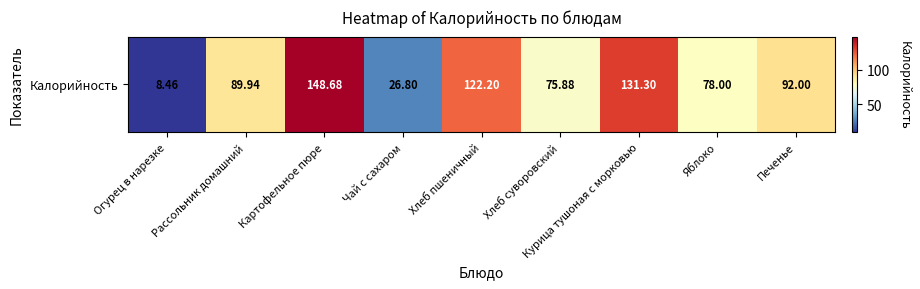

Approximately how many times larger is the value at Картофельное пюре compared to Чай с сахаром?

5.5